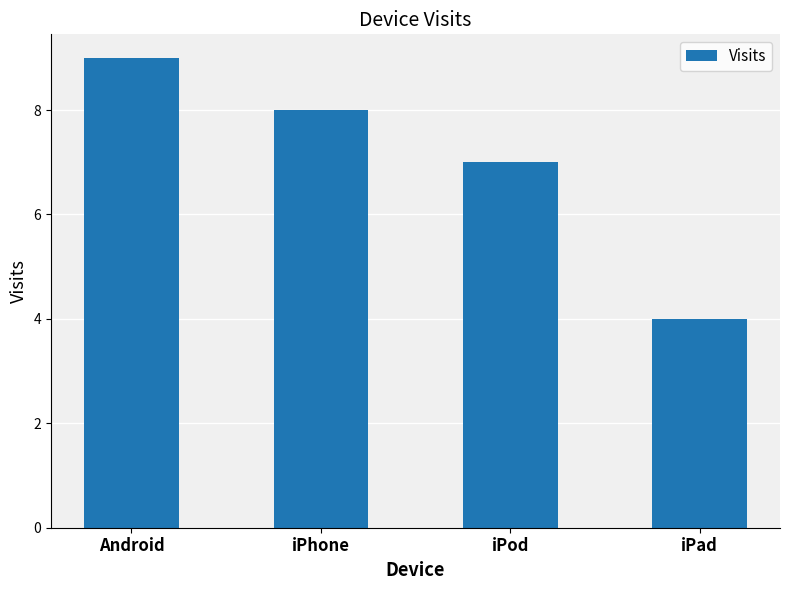

Rank the categories by value from lowest to highest.

iPad, iPod, iPhone, Android